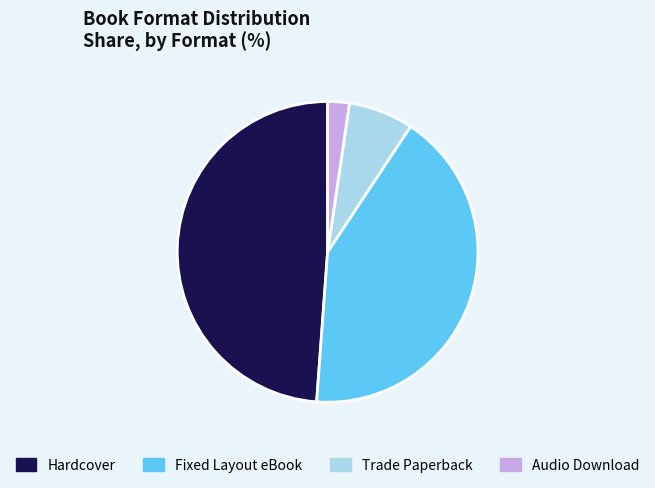

Which slice is the largest?

Hardcover